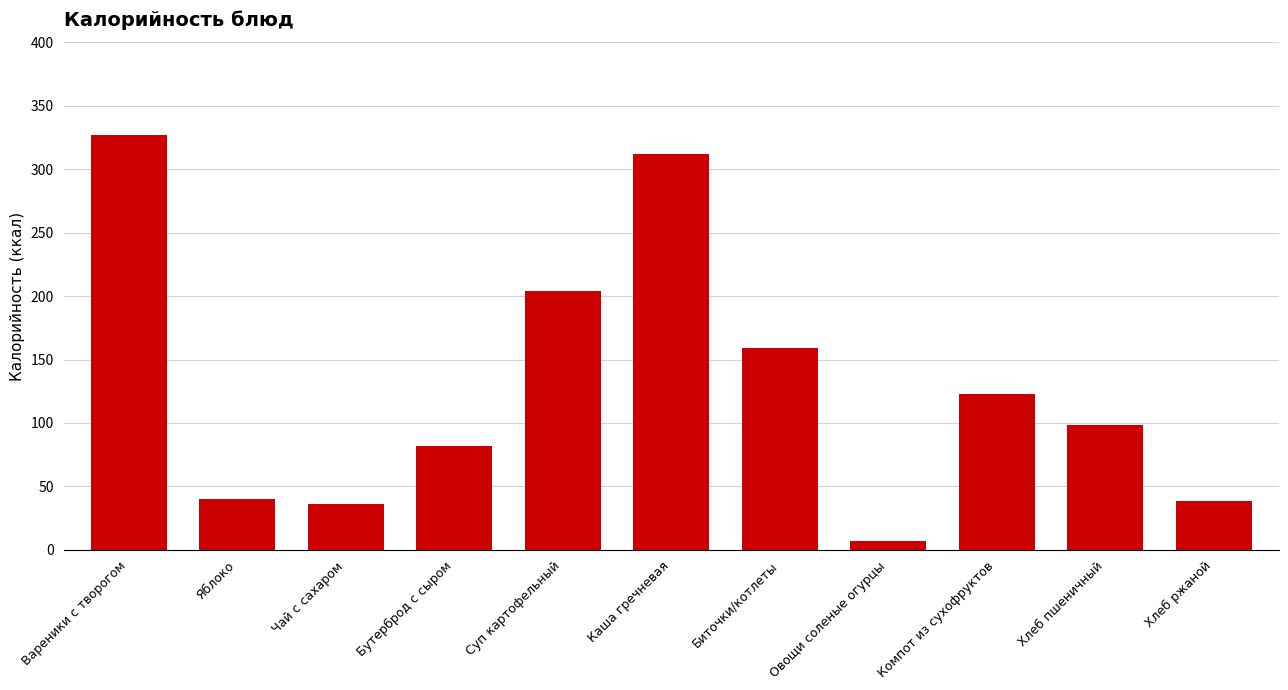

How many data points are less than 98?

5